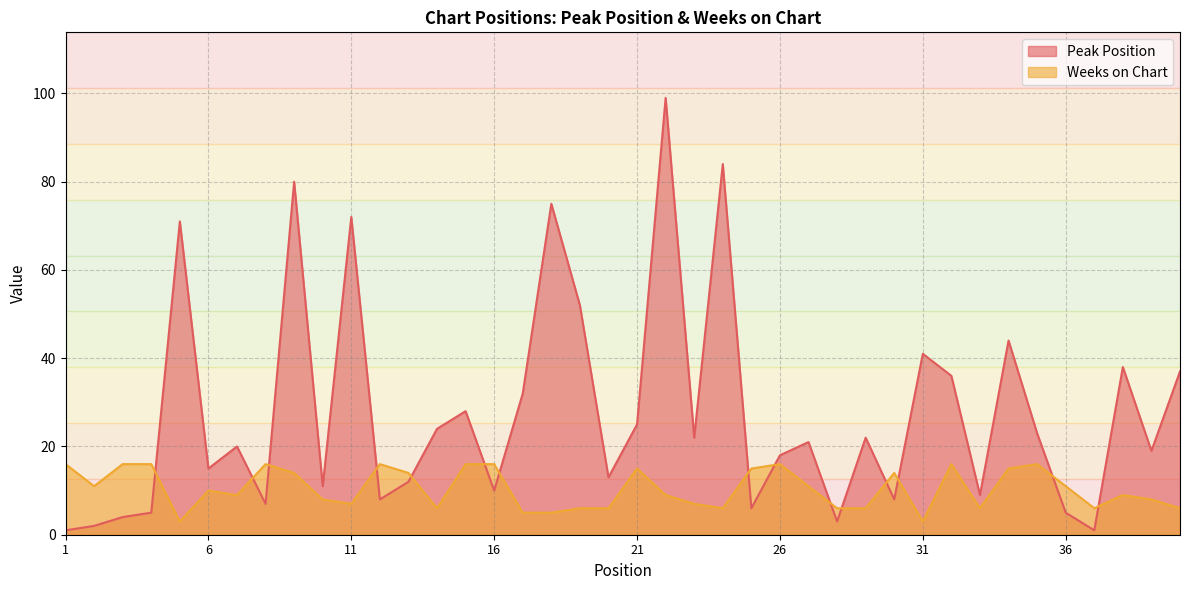

How many lines are shown in the chart?

2